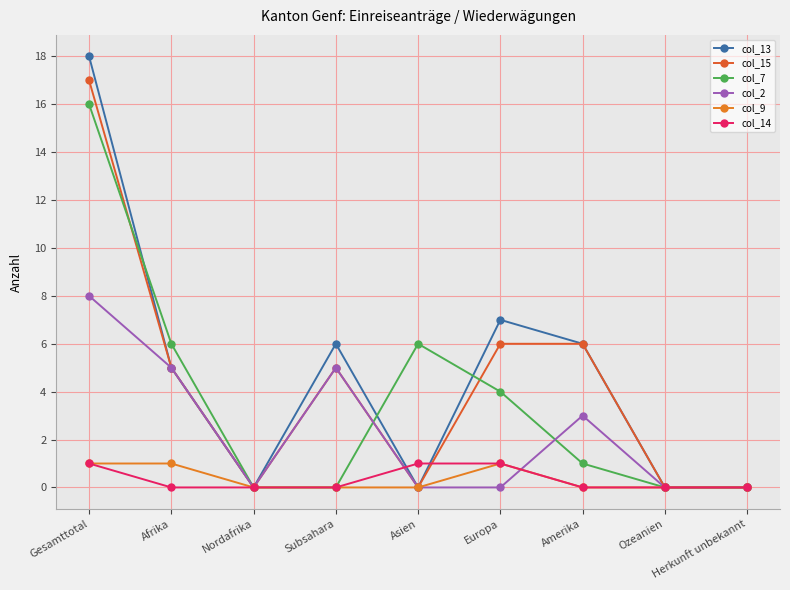

List the labels in order of col_15 value, smallest first.

Nordafrika, Asien, Ozeanien, Herkunft unbekannt, Afrika, Subsahara, Europa, Amerika, Gesamttotal